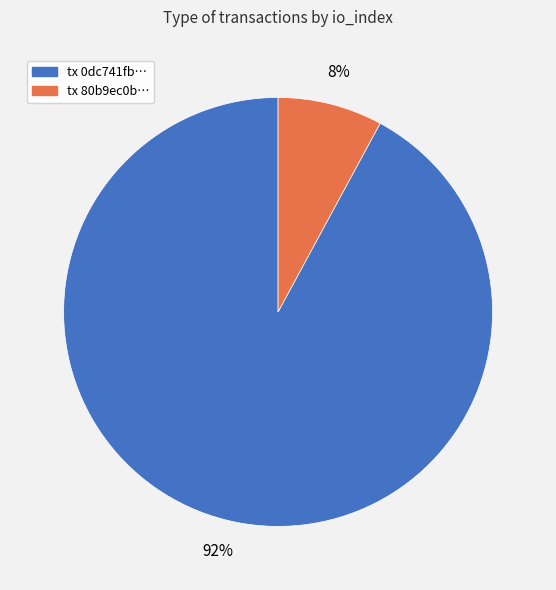

To the nearest percent, what is the average slice percentage?

50%